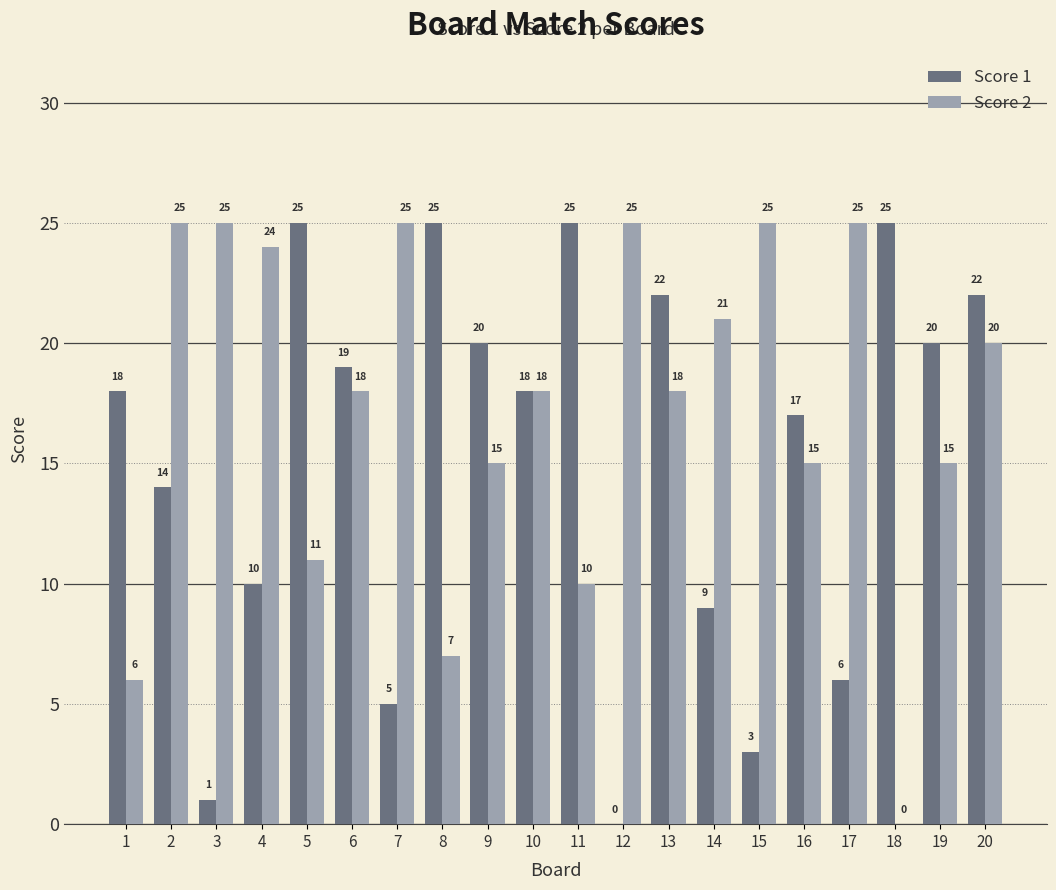

How many data points does each series have?

20